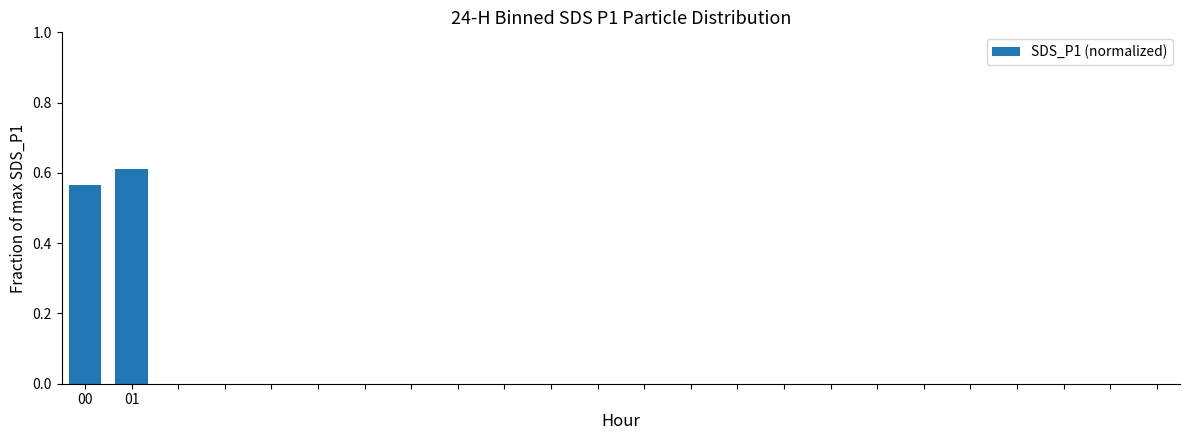

What is the sum of all values?

1.2